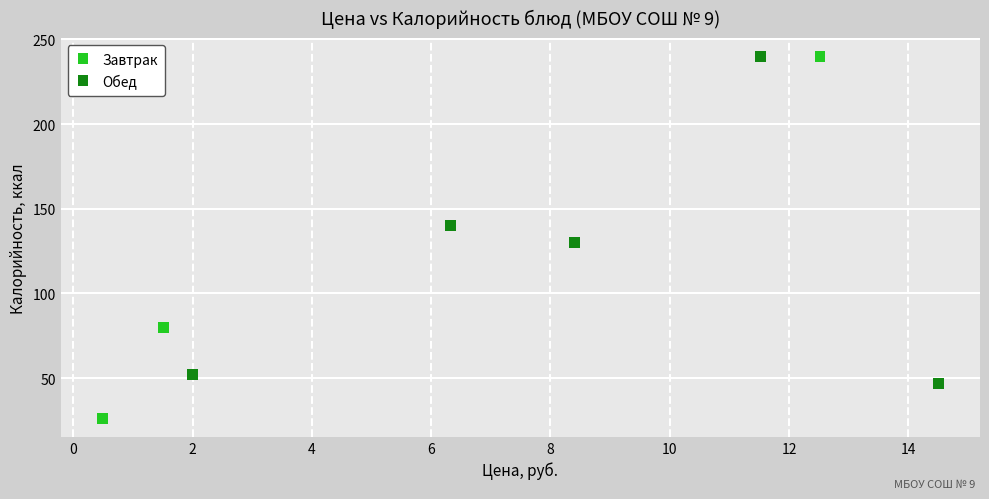

Which series has the widest spread of Y values?

Завтрак